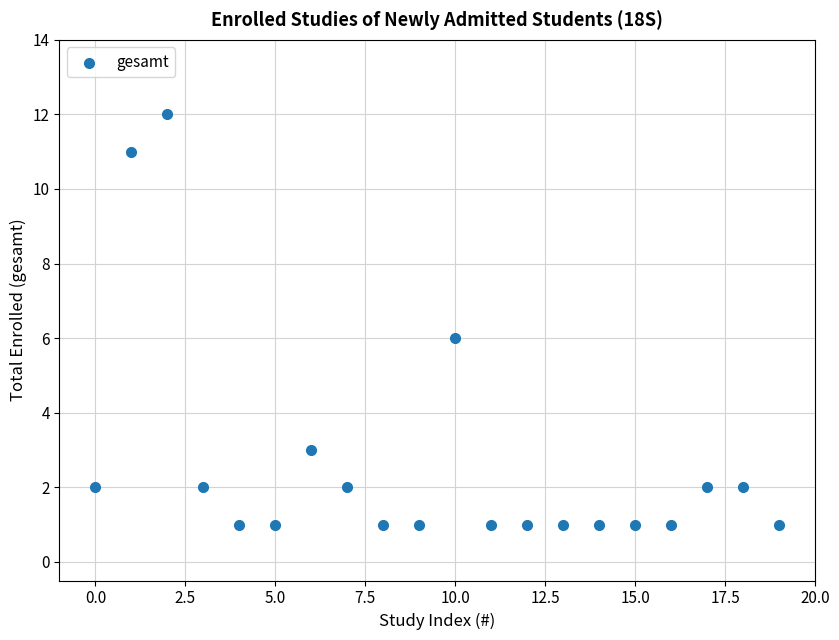

What is the range of Y values (max minus min)?

11